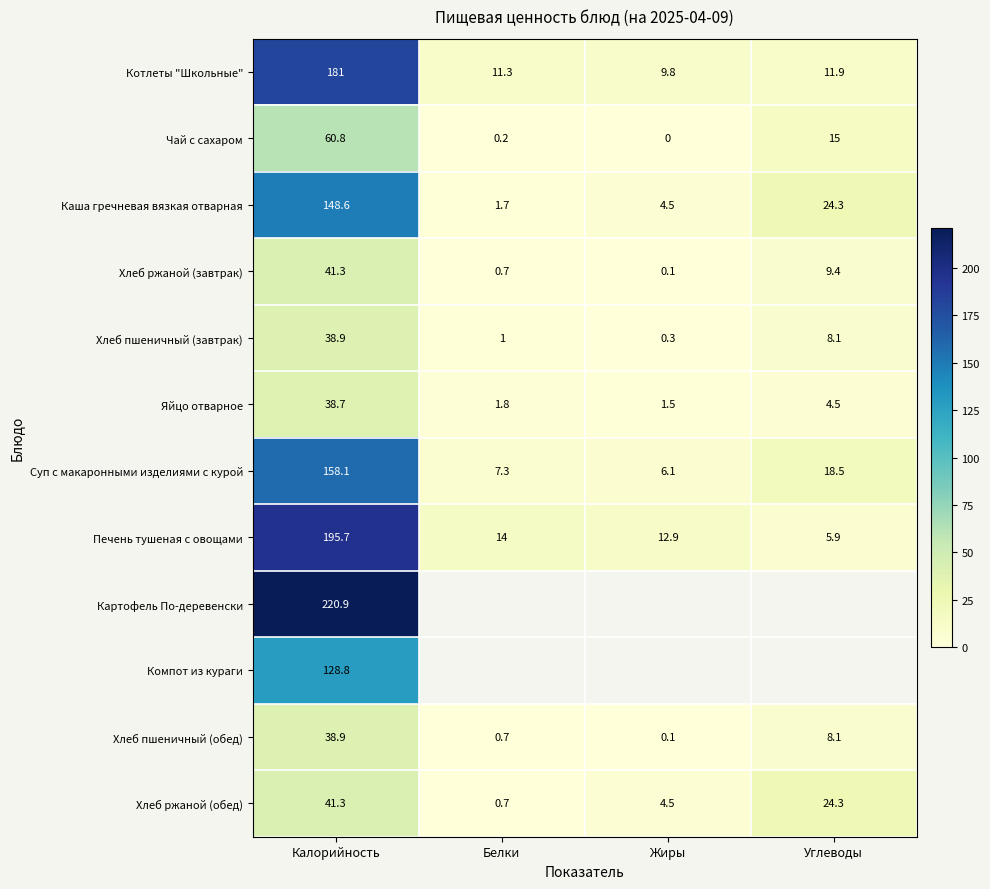

At which category does the chart reach its peak across all series?

Калорийность